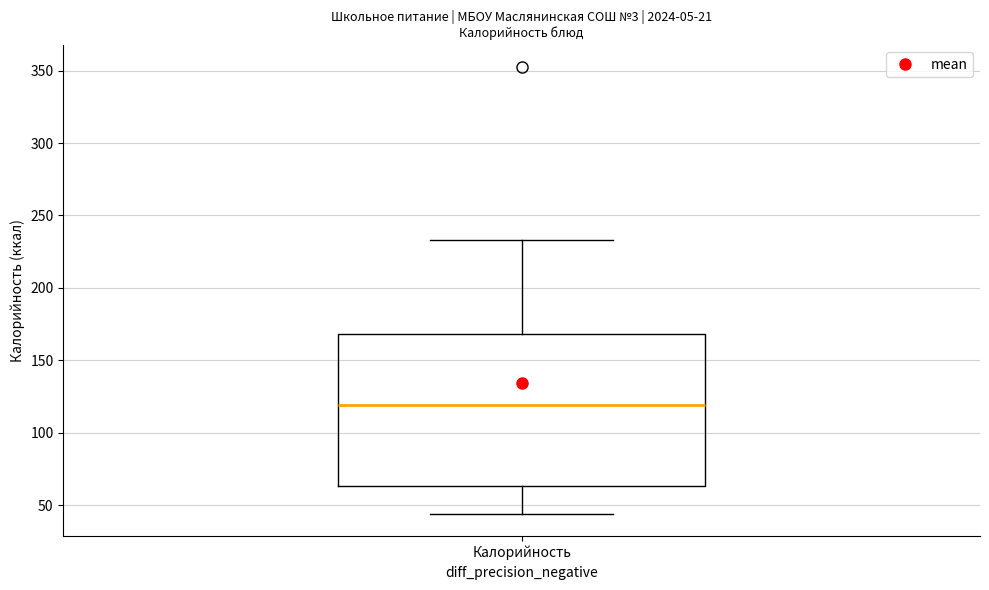

Transcribe this box plot: give where the median line is, the range the box spans, and where the two whiskers end, as read against the y-axis. The values are not printed on the chart, so give them approximately, as read against the axis.

median 120, box 65 to 170, whiskers 45 to 235